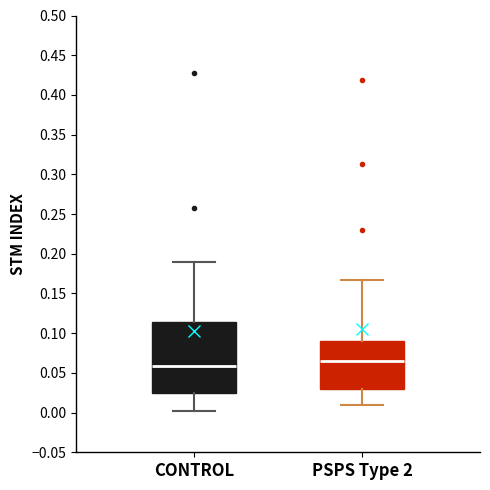

Which box is the tallest, from its lower edge to its upper edge?

CONTROL